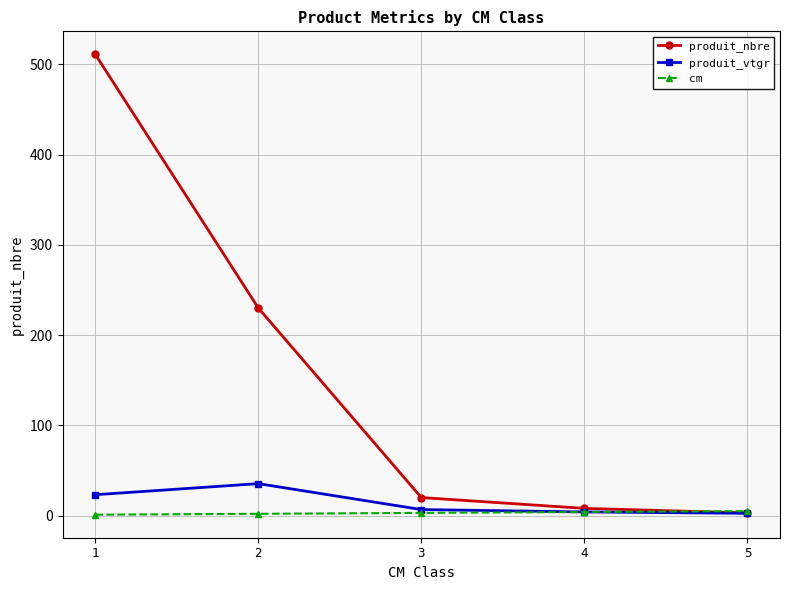

At 2, list the series in order from largest to smallest.

produit_nbre, produit_vtgr, cm